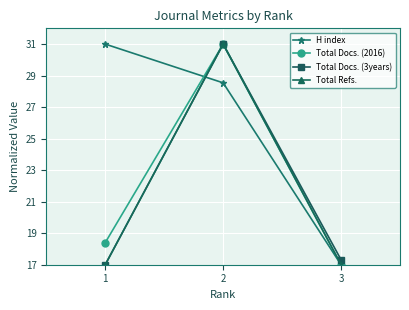

What is the value of the Total Docs. (3years) point at the 3rd from the left?

17.3